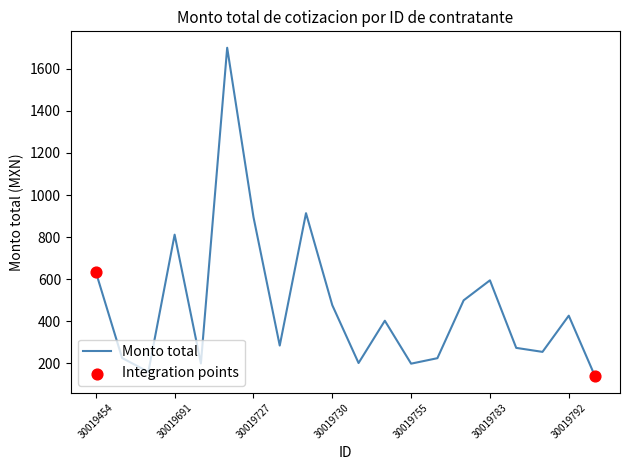

What is the minimum value shown in the chart?

139